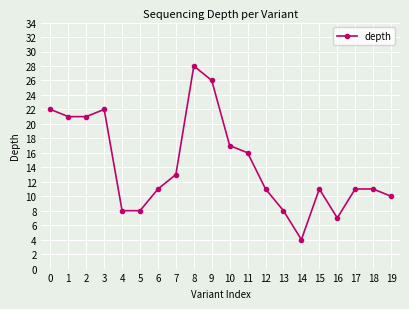

True or false: the data has more than 1 interior local peaks.

True